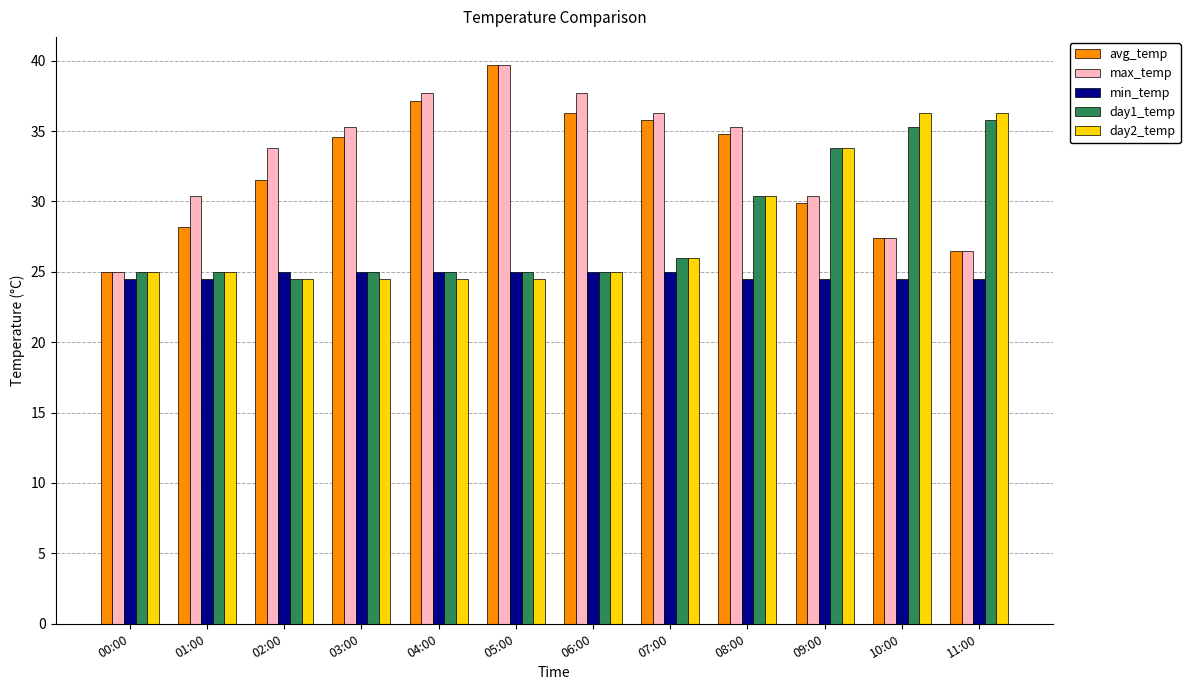

What are all the series names shown in the legend?

avg_temp, max_temp, min_temp, day1_temp, day2_temp